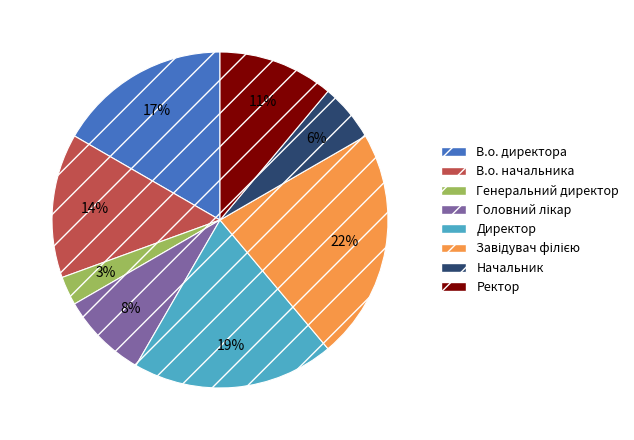

Which has a higher value, Начальник or В.о. начальника?

В.о. начальника